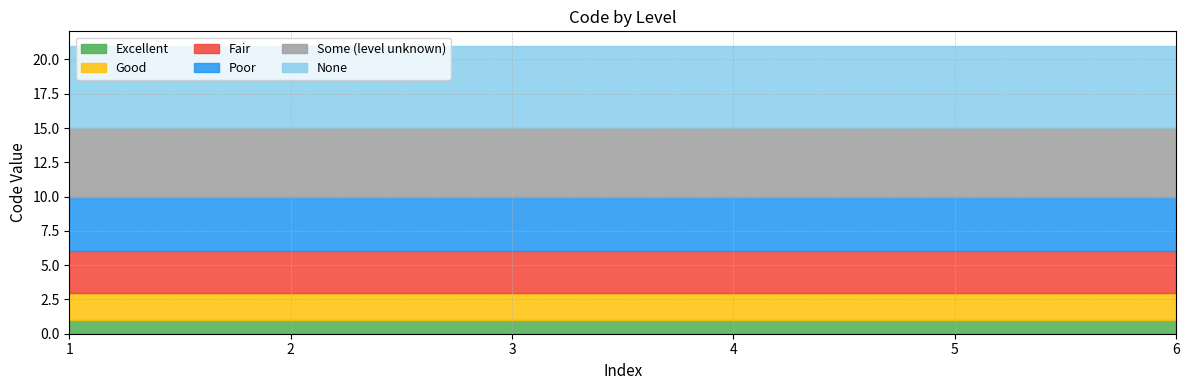

At which label is Fair closest to 3?

1